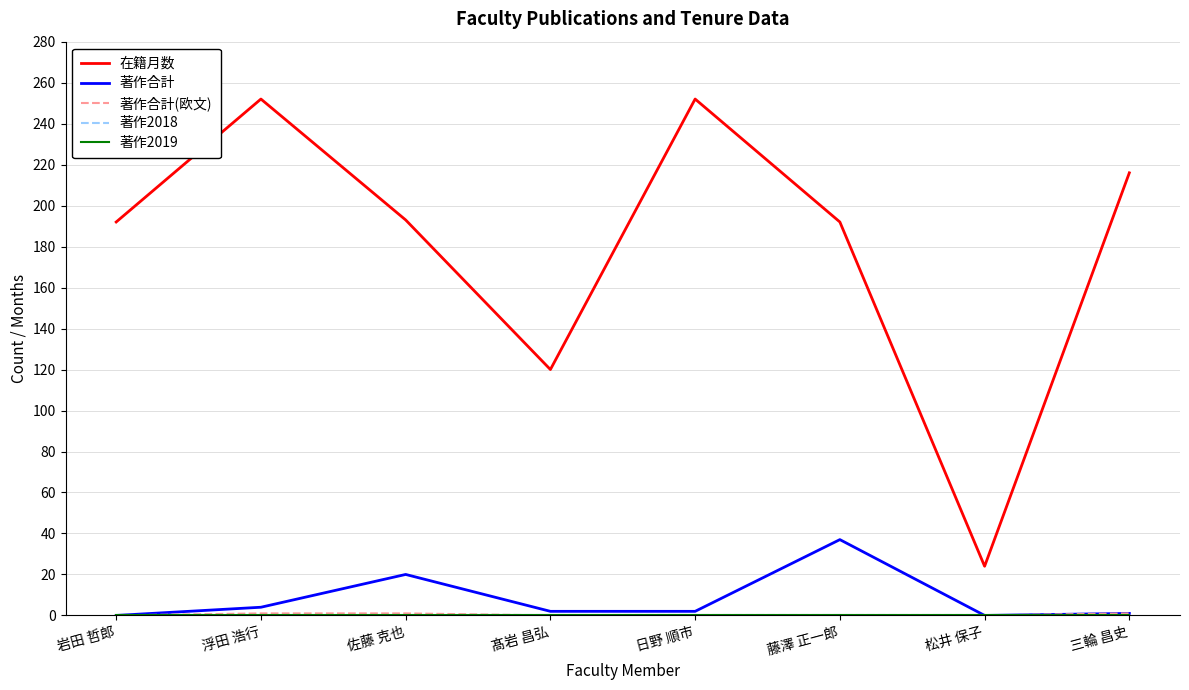

Does the chart display data point markers on the line(s)?

No